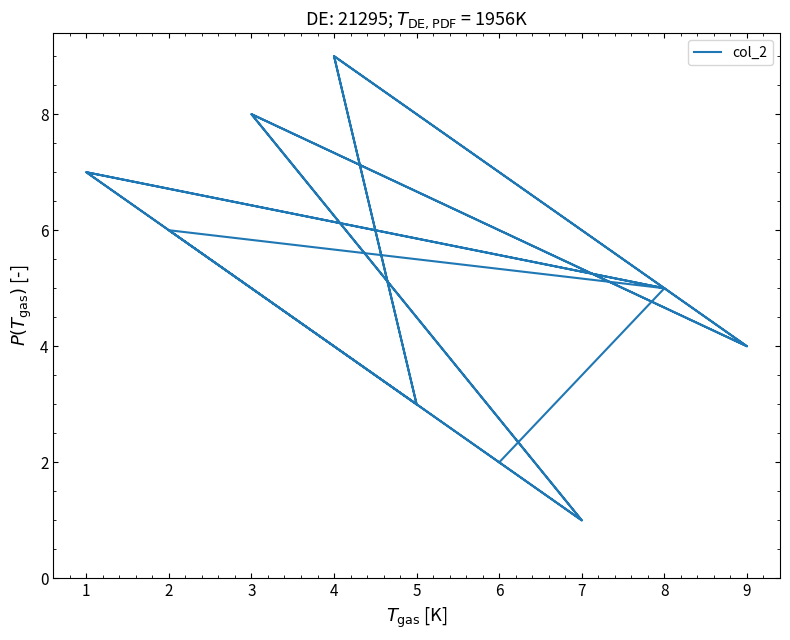

The chart shows a value of 1 at 6. True or false?

False